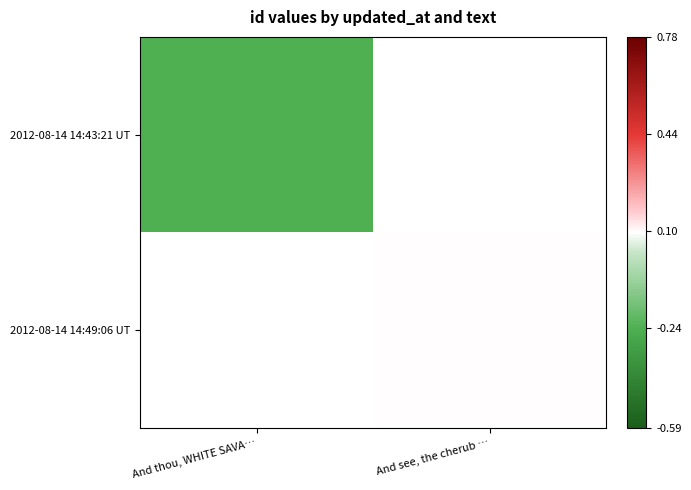

Which has a higher value, And see, the cherub … or And thou, WHITE SAVA…?

And thou, WHITE SAVA…